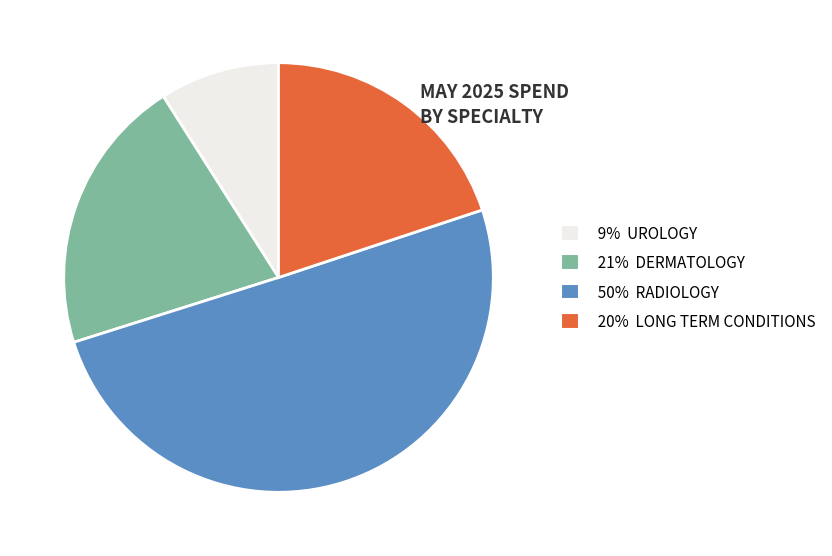

Which category accounts for the majority?

50% RADIOLOGY